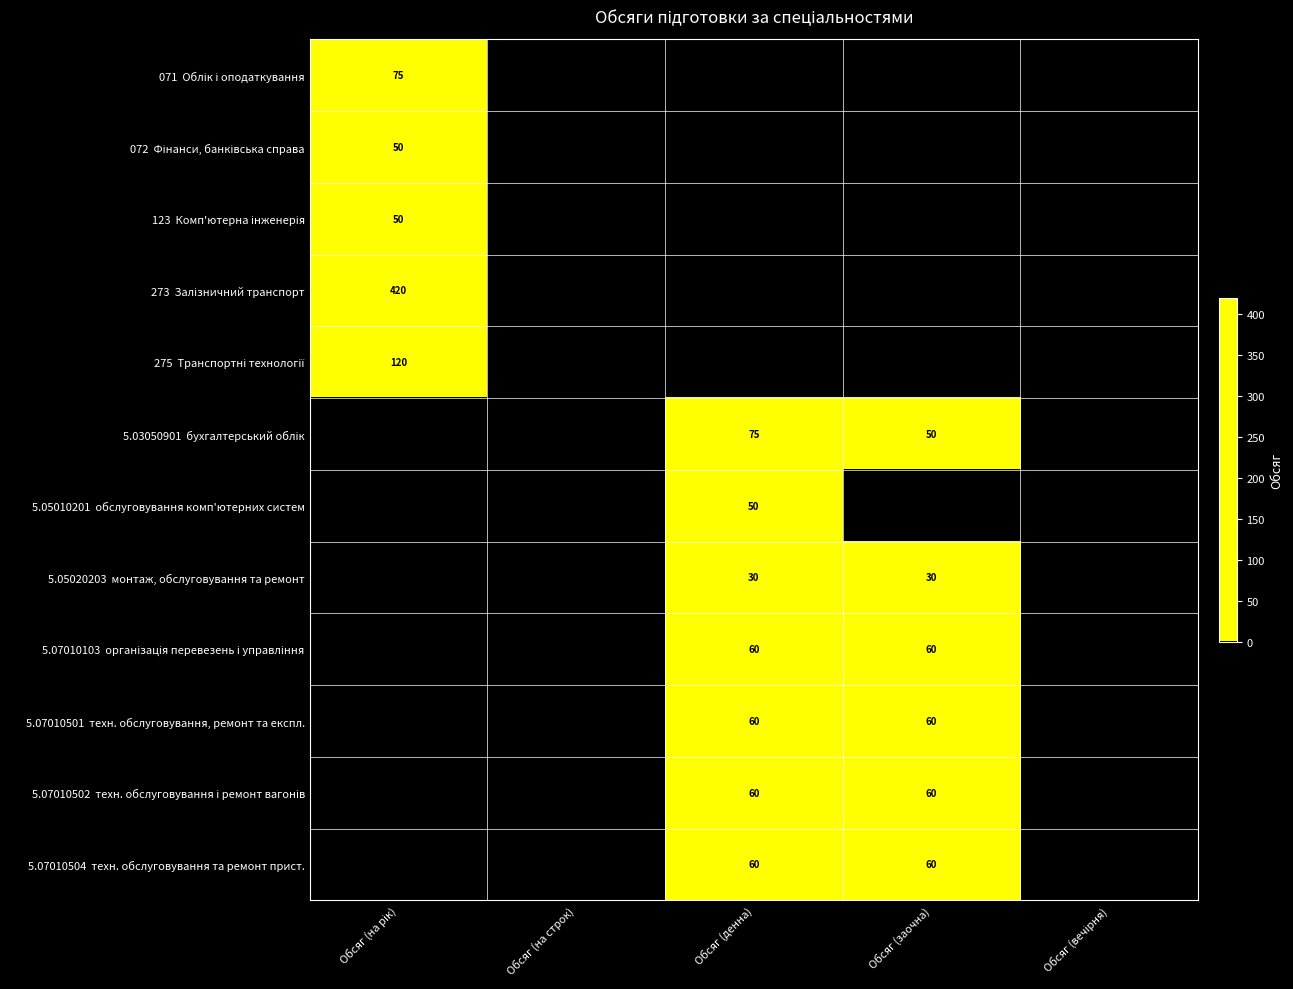

What is the greatest value displayed?

420